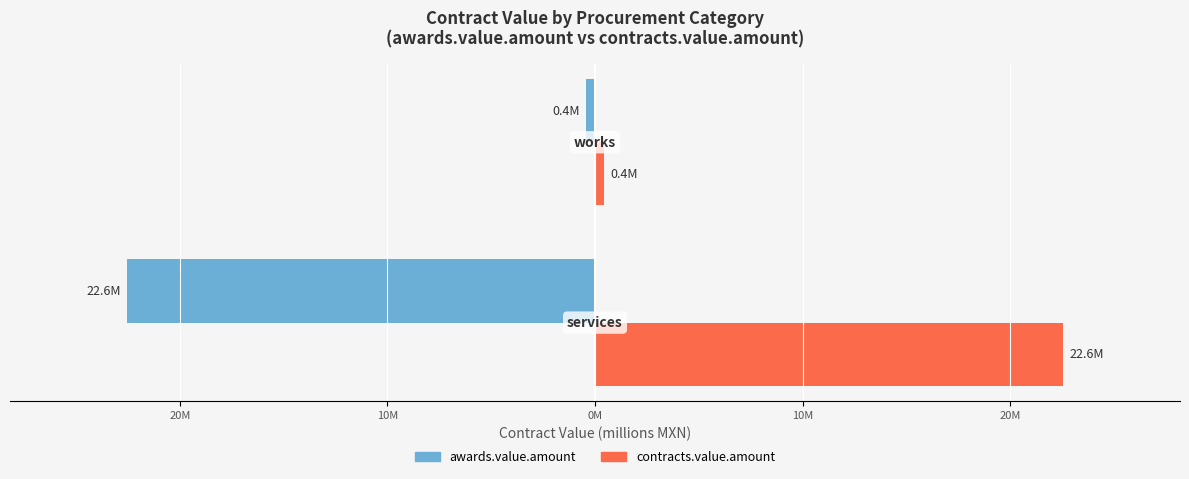

What are all the series names shown in the legend?

awards.value.amount, contracts.value.amount